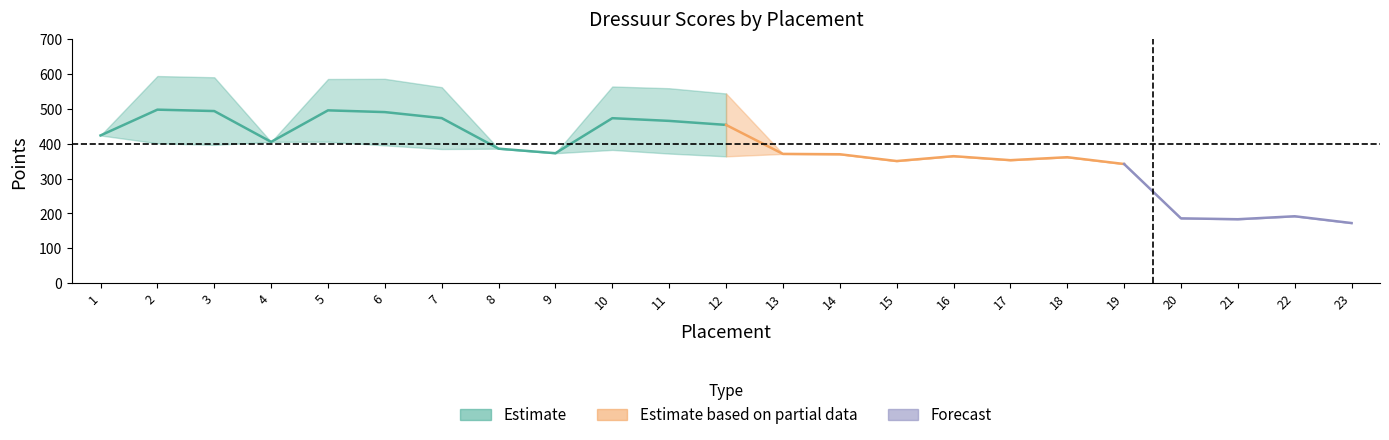

What is the approximate value of Beste punten at 18?

361.5